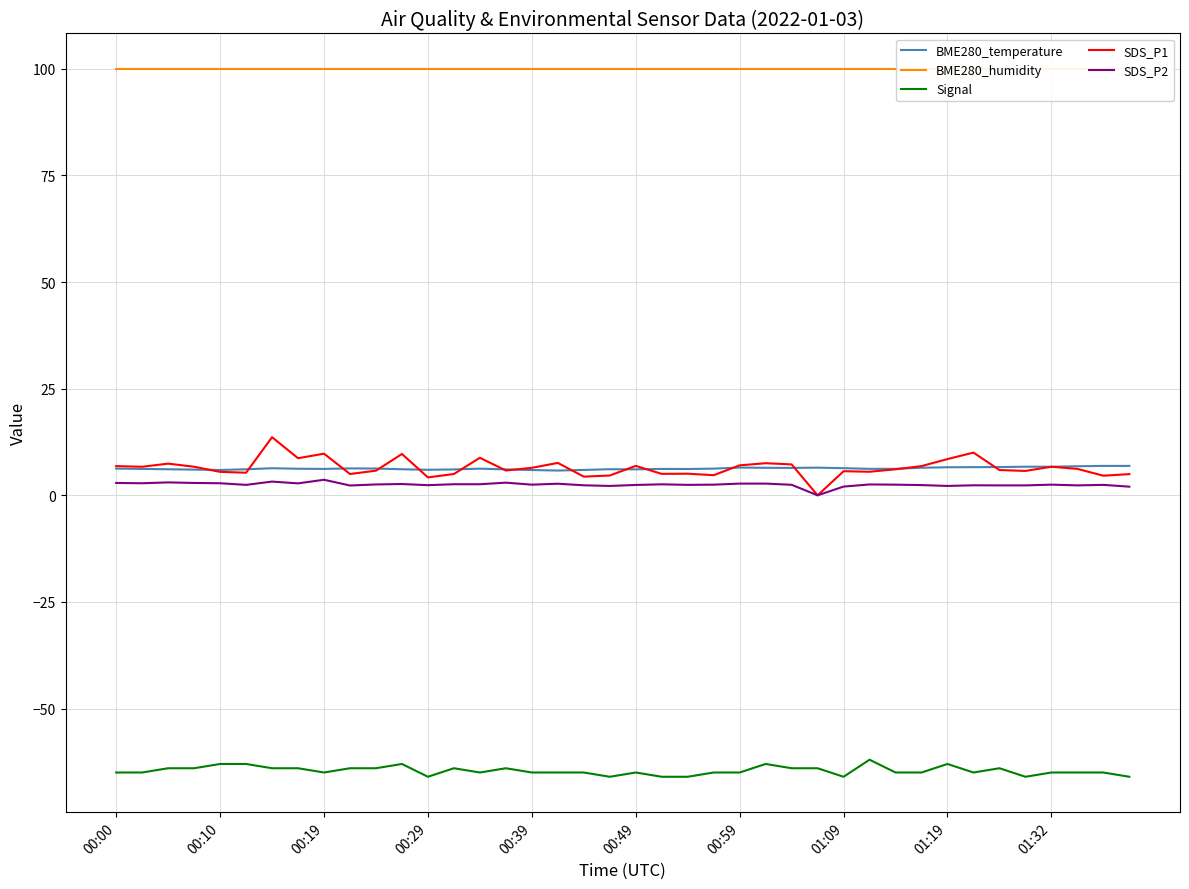

Which series has the widest spread of values?

SDS_P1